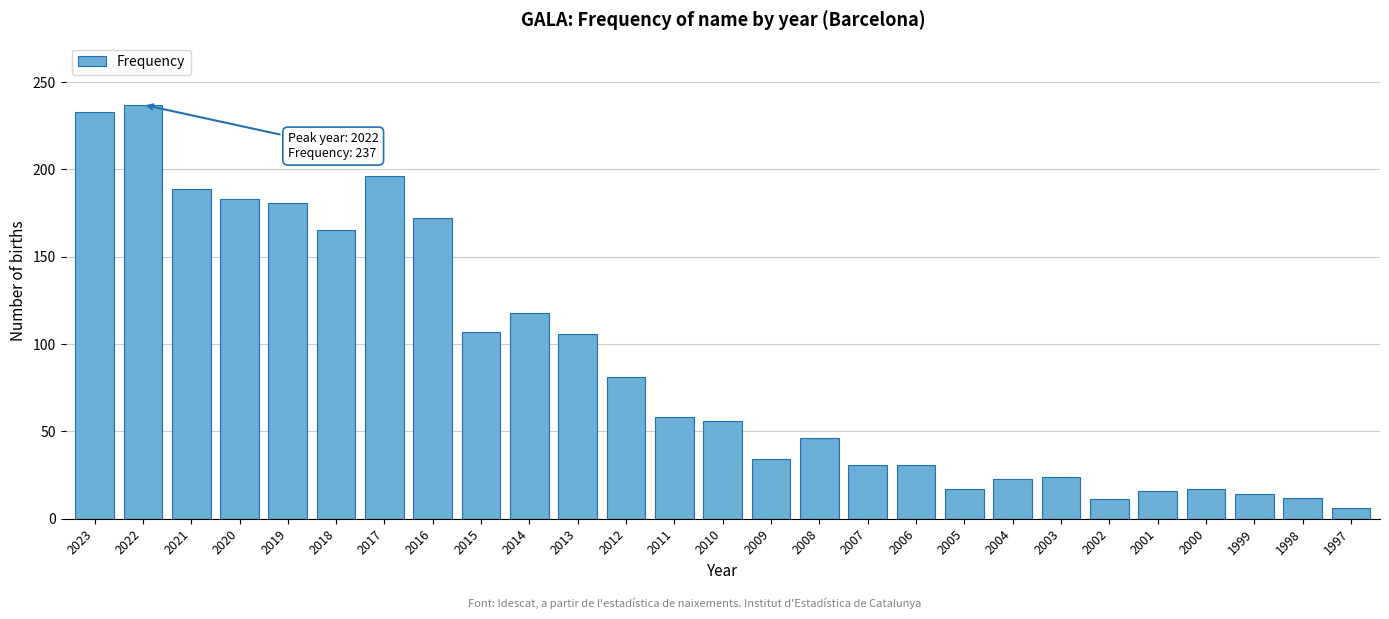

True or false: the data shows 92 at 2011.

False